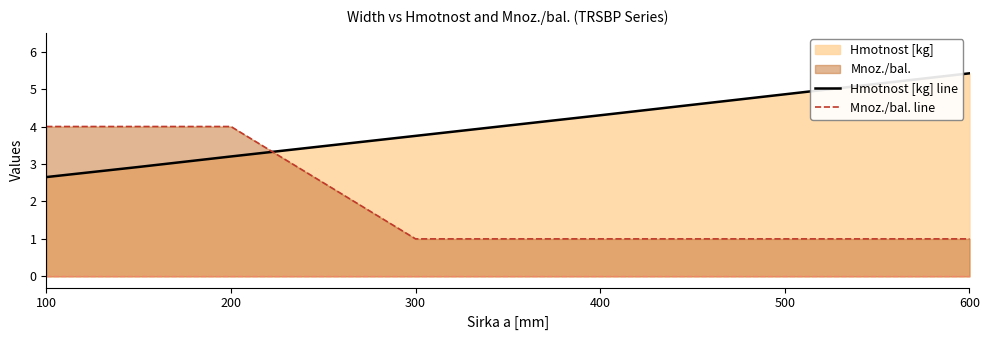

Between 300 and 500, which series saw the biggest shift?

Hmotnost [kg] line